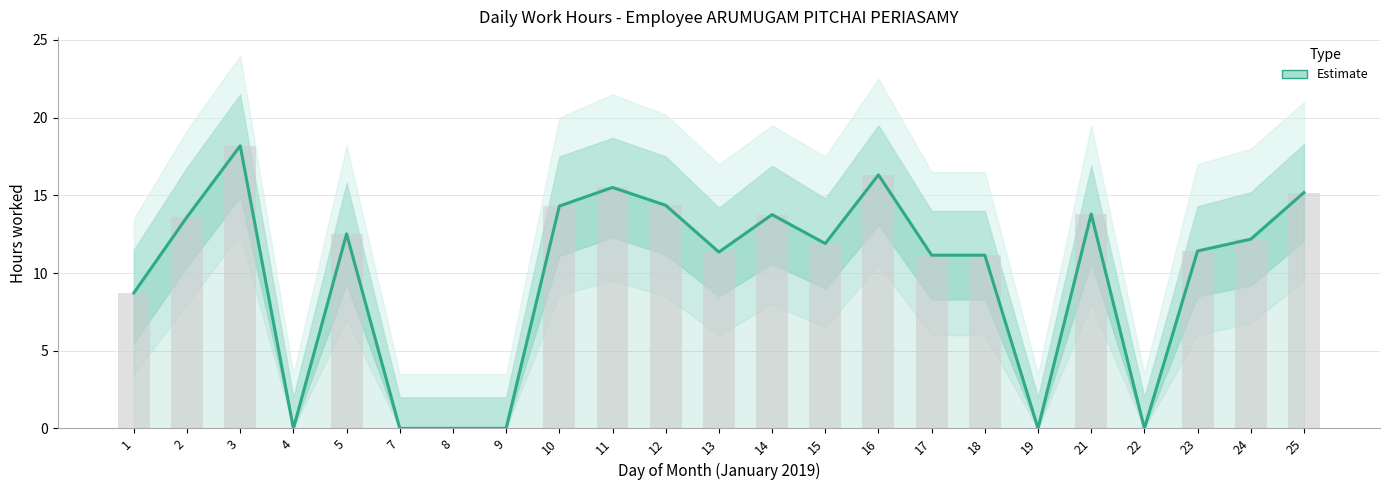

How many values are above zero?

17